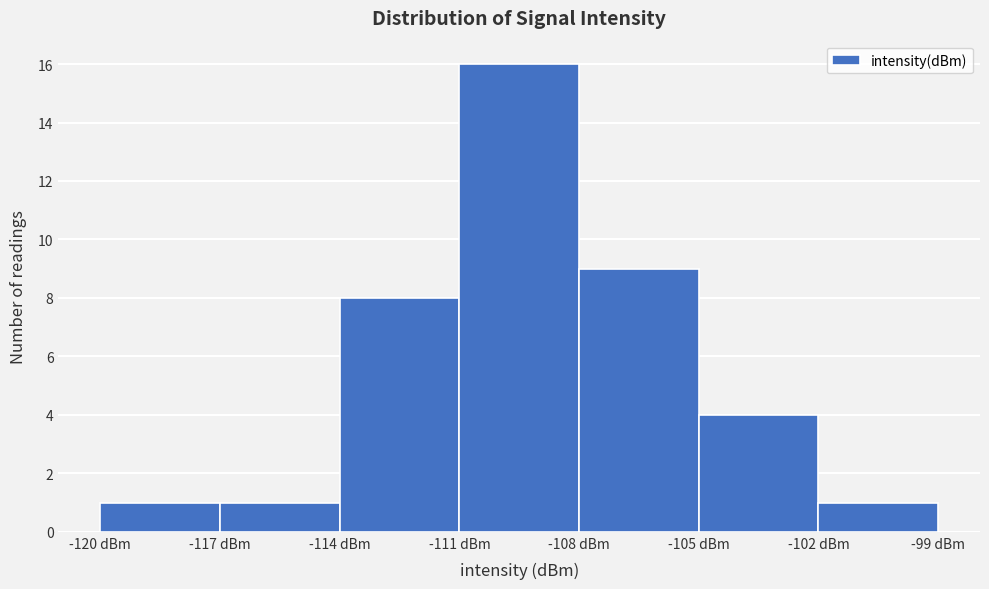

Reading left to right, list every bar in this chart as the range it spans on the x-axis followed by its height. The values are not printed on the chart, so give them approximately, as read against the axis.

-120 to -117: 1
-117 to -114: 1
-114 to -111: 8
-111 to -108: 16
-108 to -105: 9
-105 to -102: 4
-102 to -99: 1